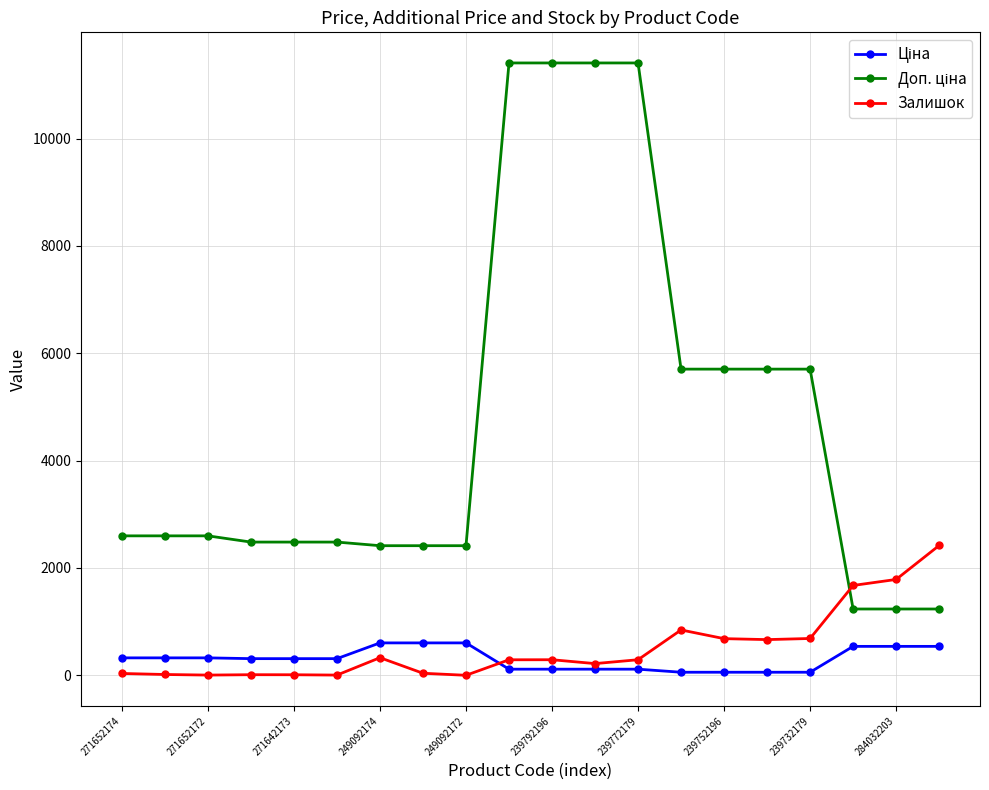

What is the maximum value for Залишок?

2419.0